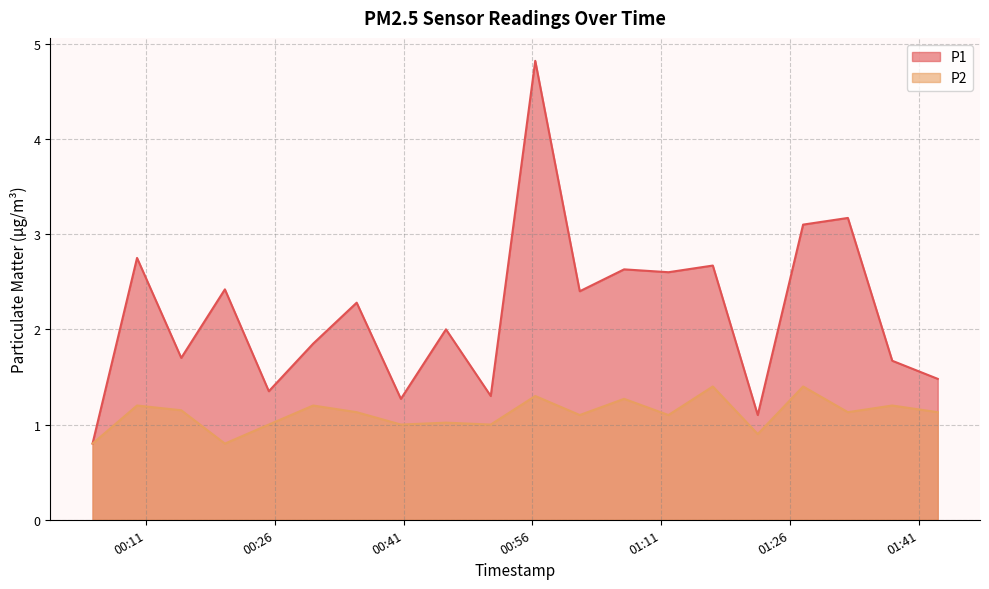

At which label does P1 first exceed 2?

2022-09-03T00:09:57